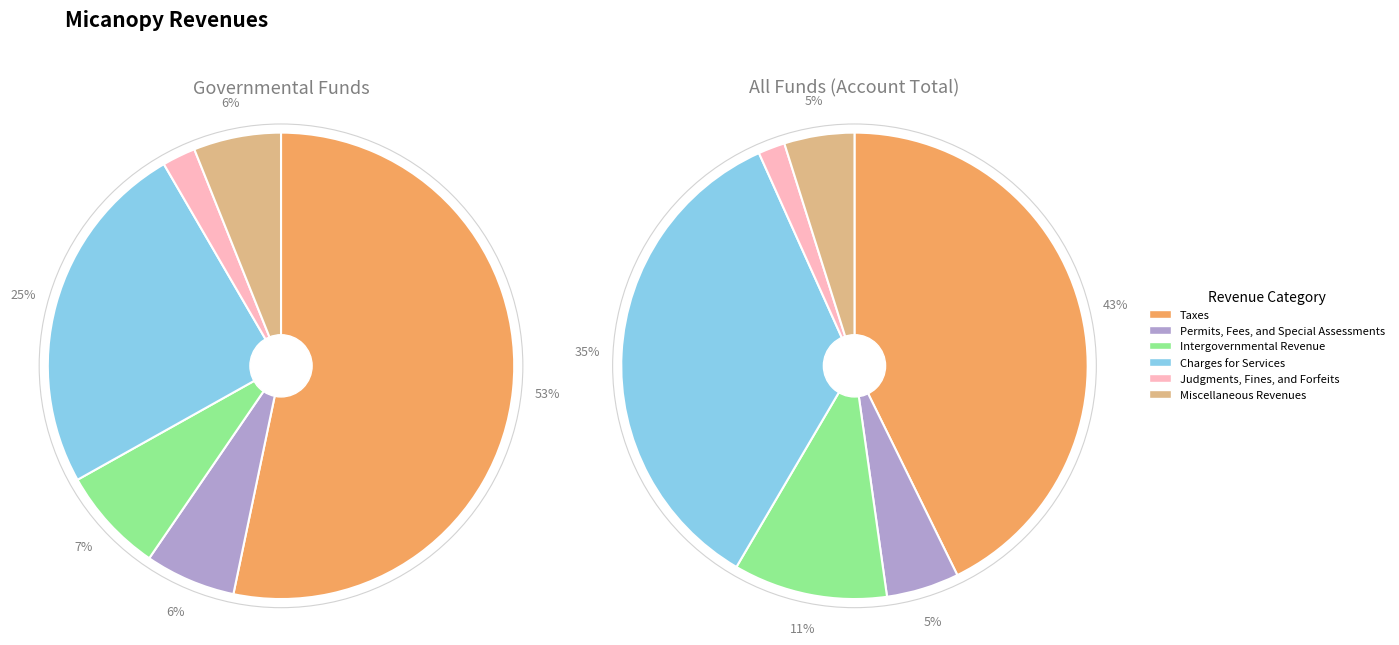

Which has a higher value, Taxes or Intergovernmental Revenue?

Taxes